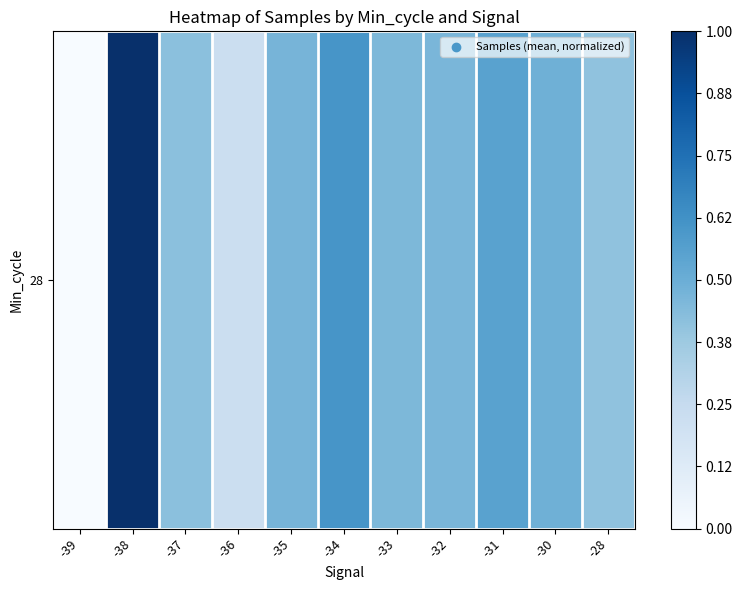

How many series are shown in this chart?

1